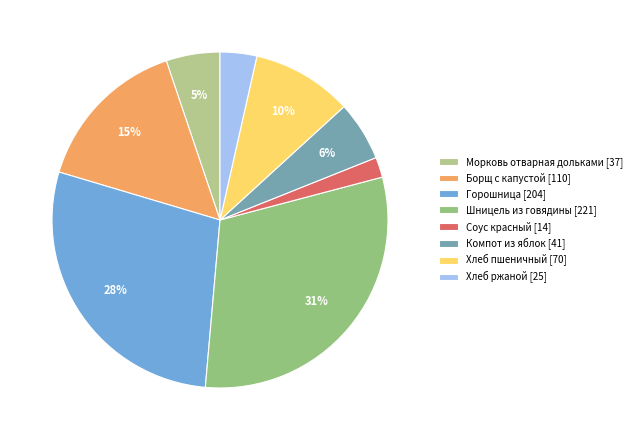

What is the largest slice in the pie chart?

Шницель из говядины